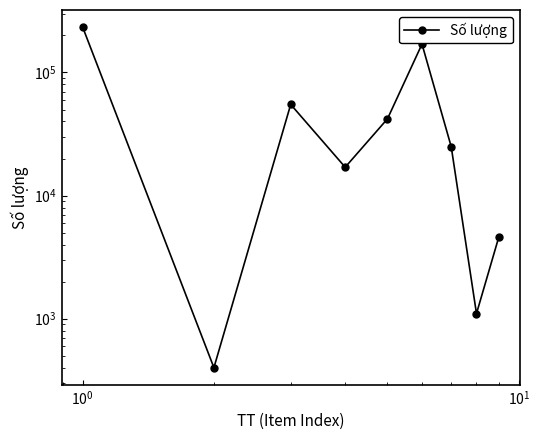

Reading left to right, transcribe all the data shown in this chart.

234000	400	55000	17000	42000	170000	25000	1100	4600